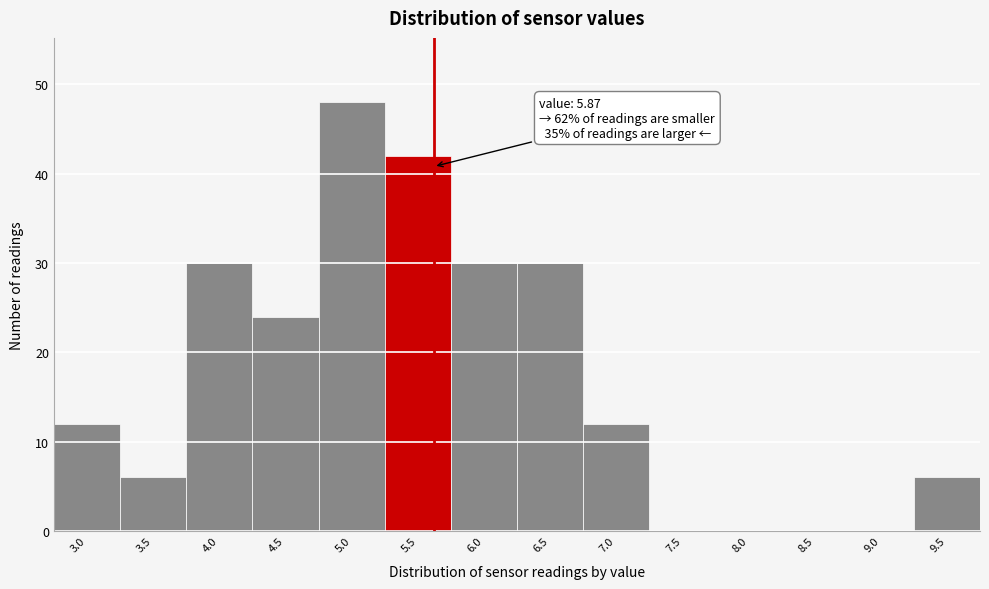

True or false: the data shows 13 at 6.0.

False